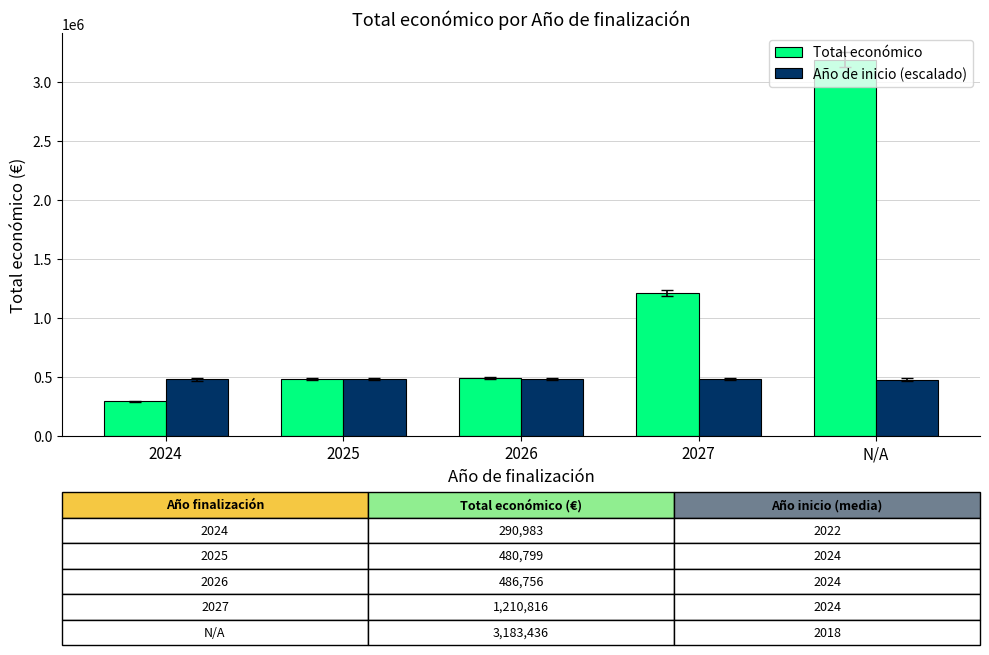

What is the label of the 5th bar from the left?

N/A